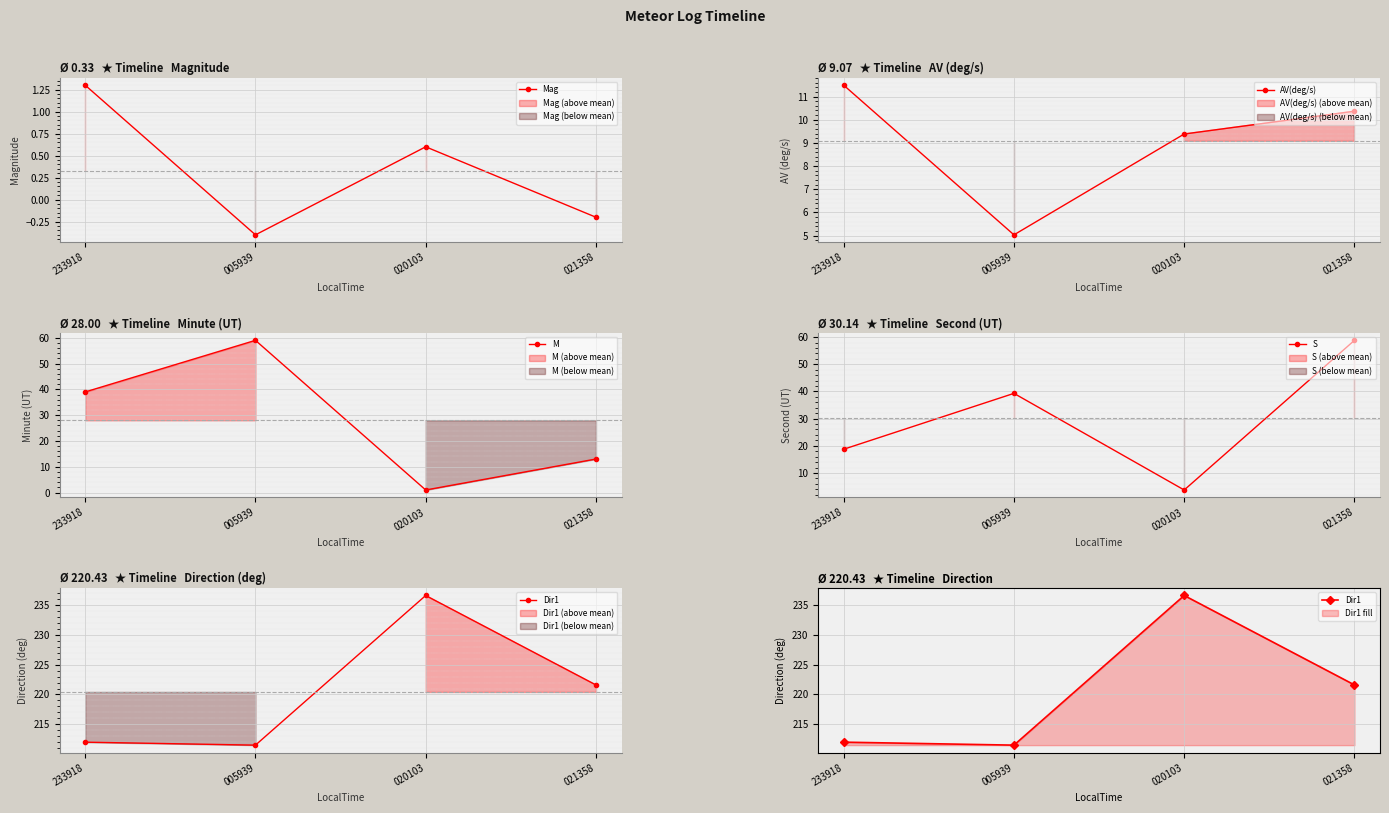

What is the minimum value shown in the chart?

-0.4